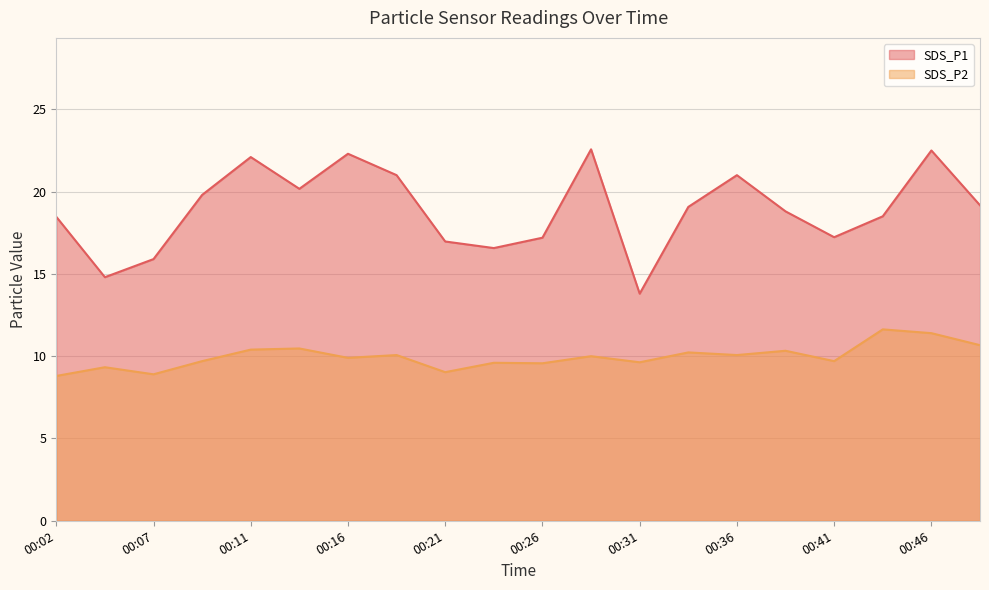

What is the greatest value displayed?

22.6